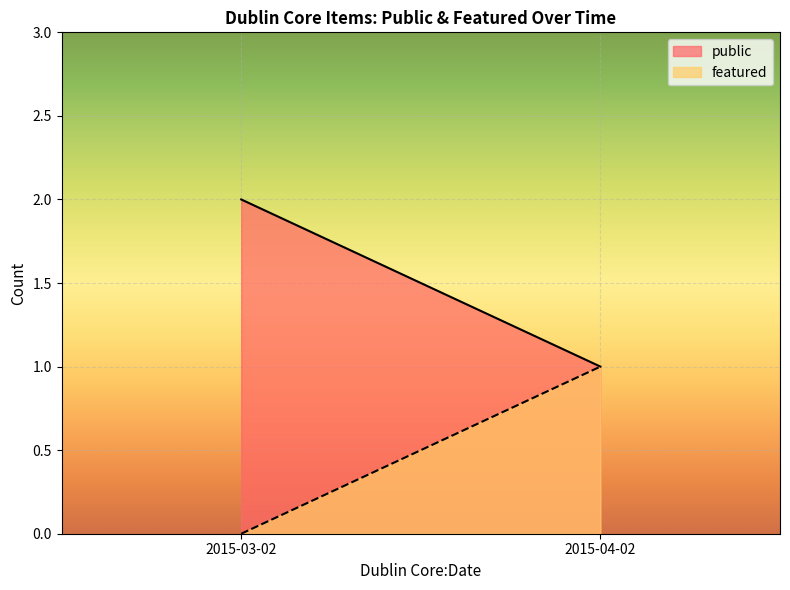

Where is public nearest to the value 1?

2015-04-02